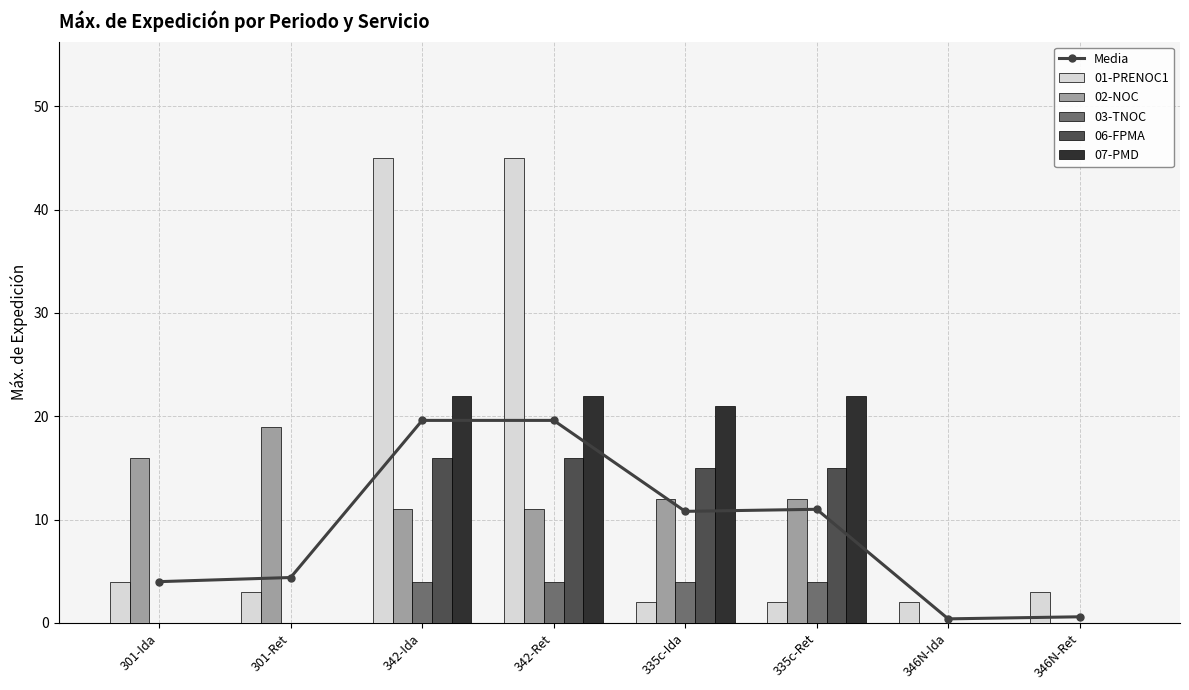

What is the sum of the 06-FPMA values at 301-Ret and 335c-Ida?

15